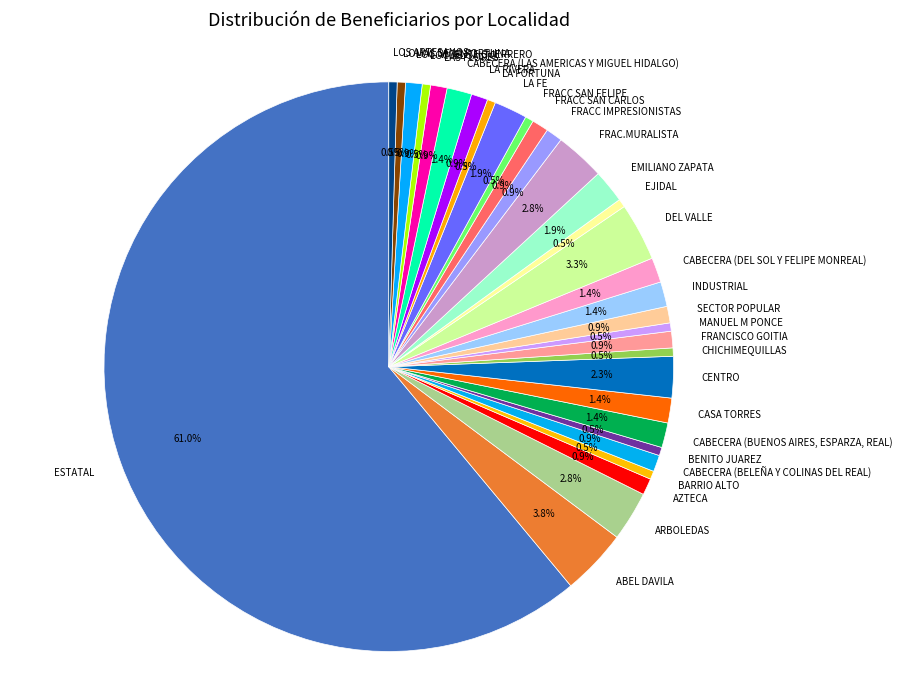

What is the majority slice?

ESTATAL